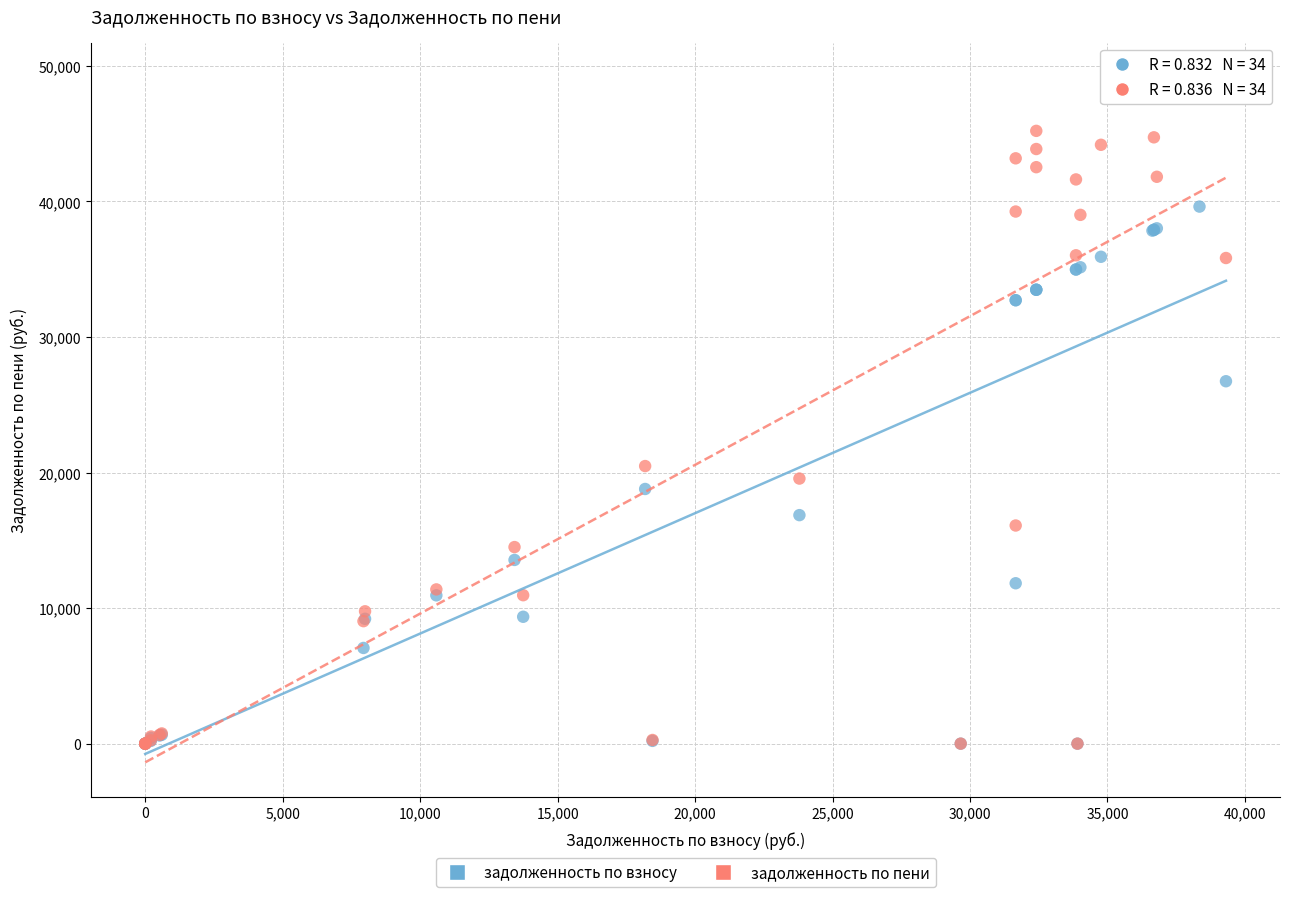

What are all the series names shown in the legend?

задолженность по взносу, задолженность по пени